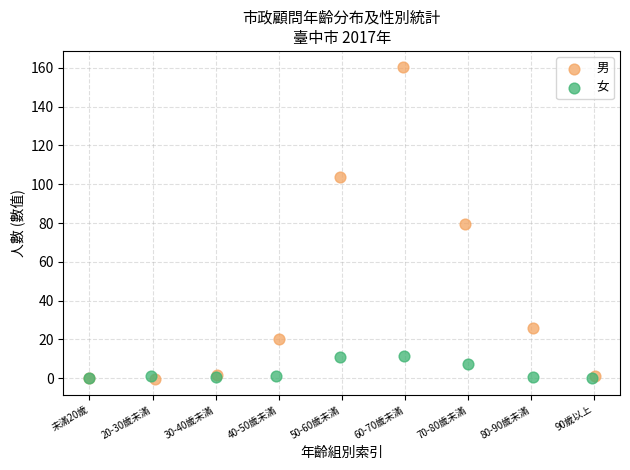

Which series reaches the maximum Y coordinate?

男